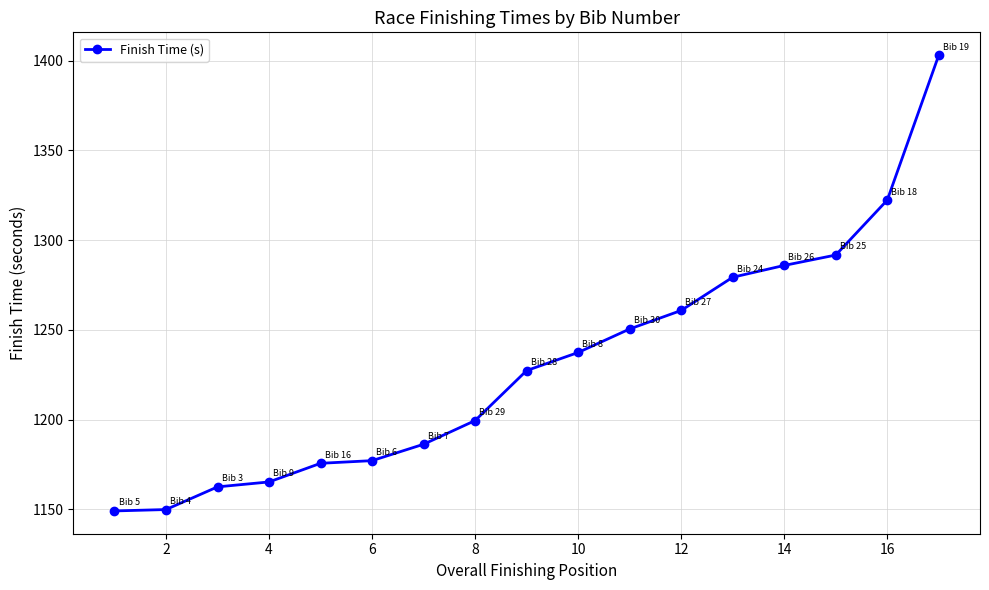

What is the smallest value displayed?

1149.2